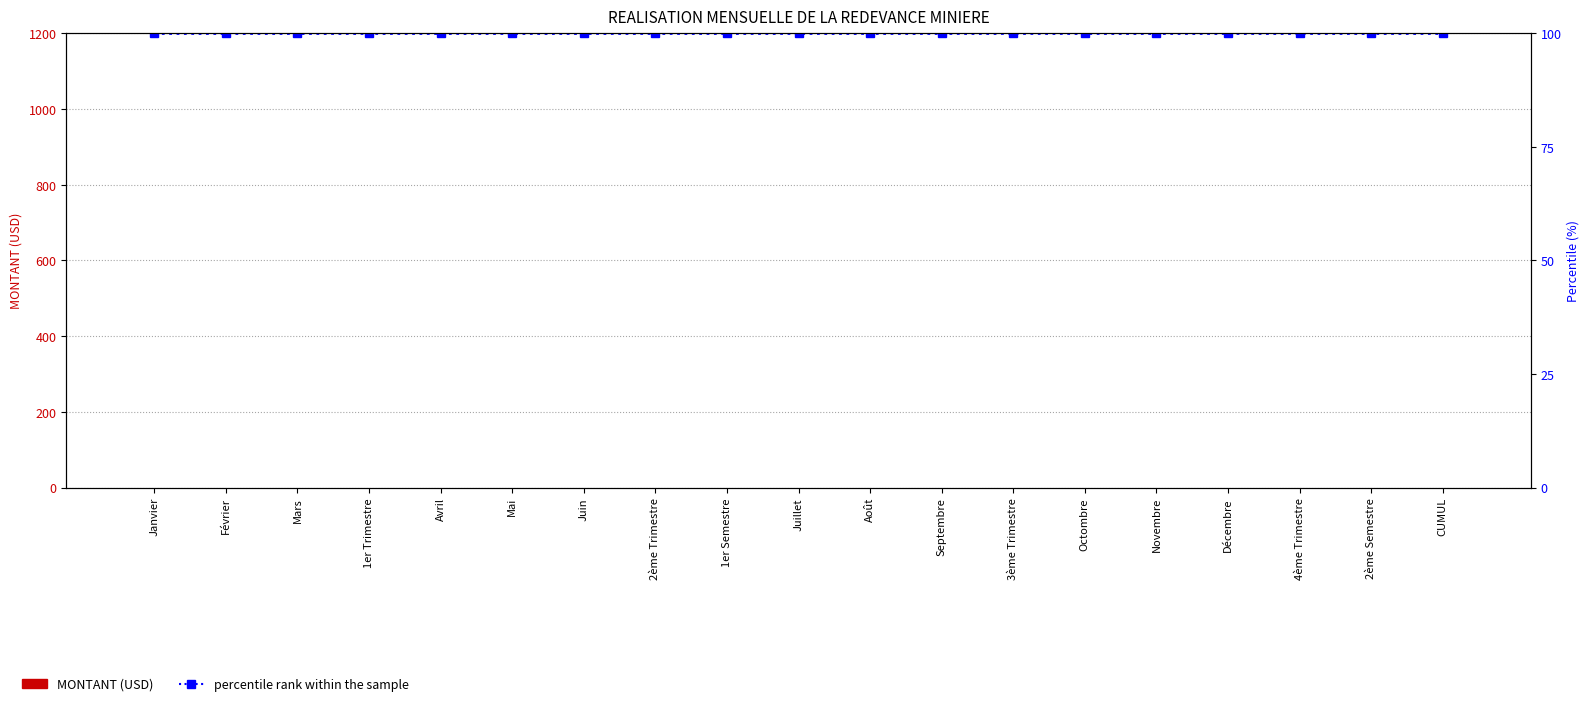

Which series changed the most between Mars and CUMUL?

MONTANT (USD)